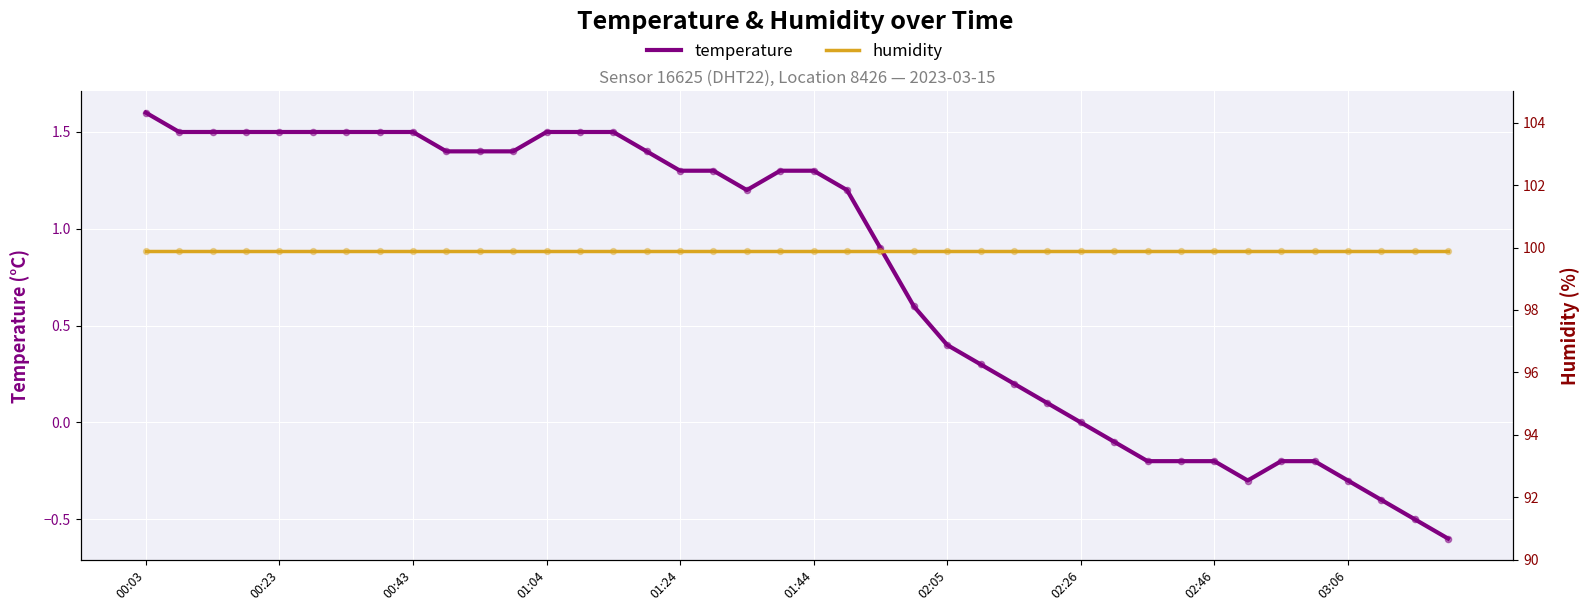

At how many categories does at least one series exceed 89?

40